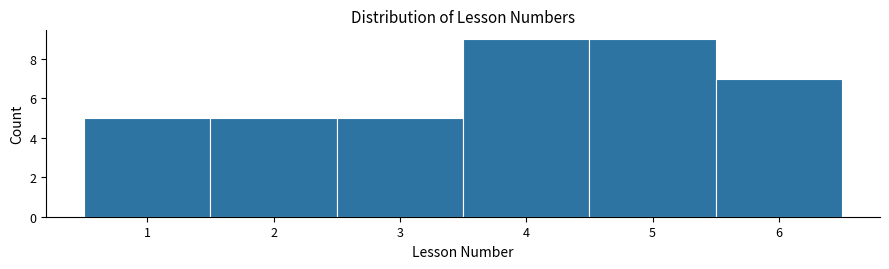

Reading left to right, list every bar in this chart as the range it spans on the x-axis followed by its height. The values are not printed on the chart, so give them approximately, as read against the axis.

0.5 to 1.5: 5
1.5 to 2.5: 5
2.5 to 3.5: 5
3.5 to 4.5: 9
4.5 to 5.5: 9
5.5 to 6.5: 7